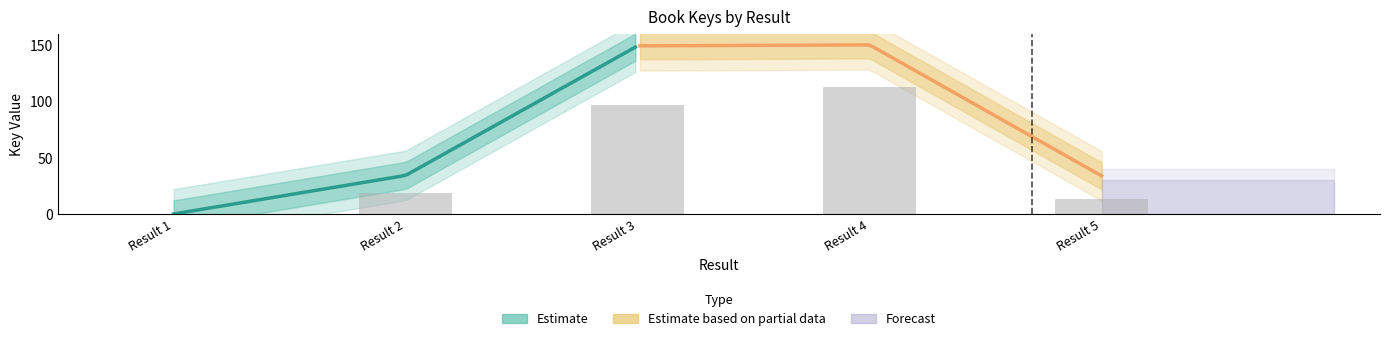

Between Result 5 and Result 3, which is larger?

Result 3